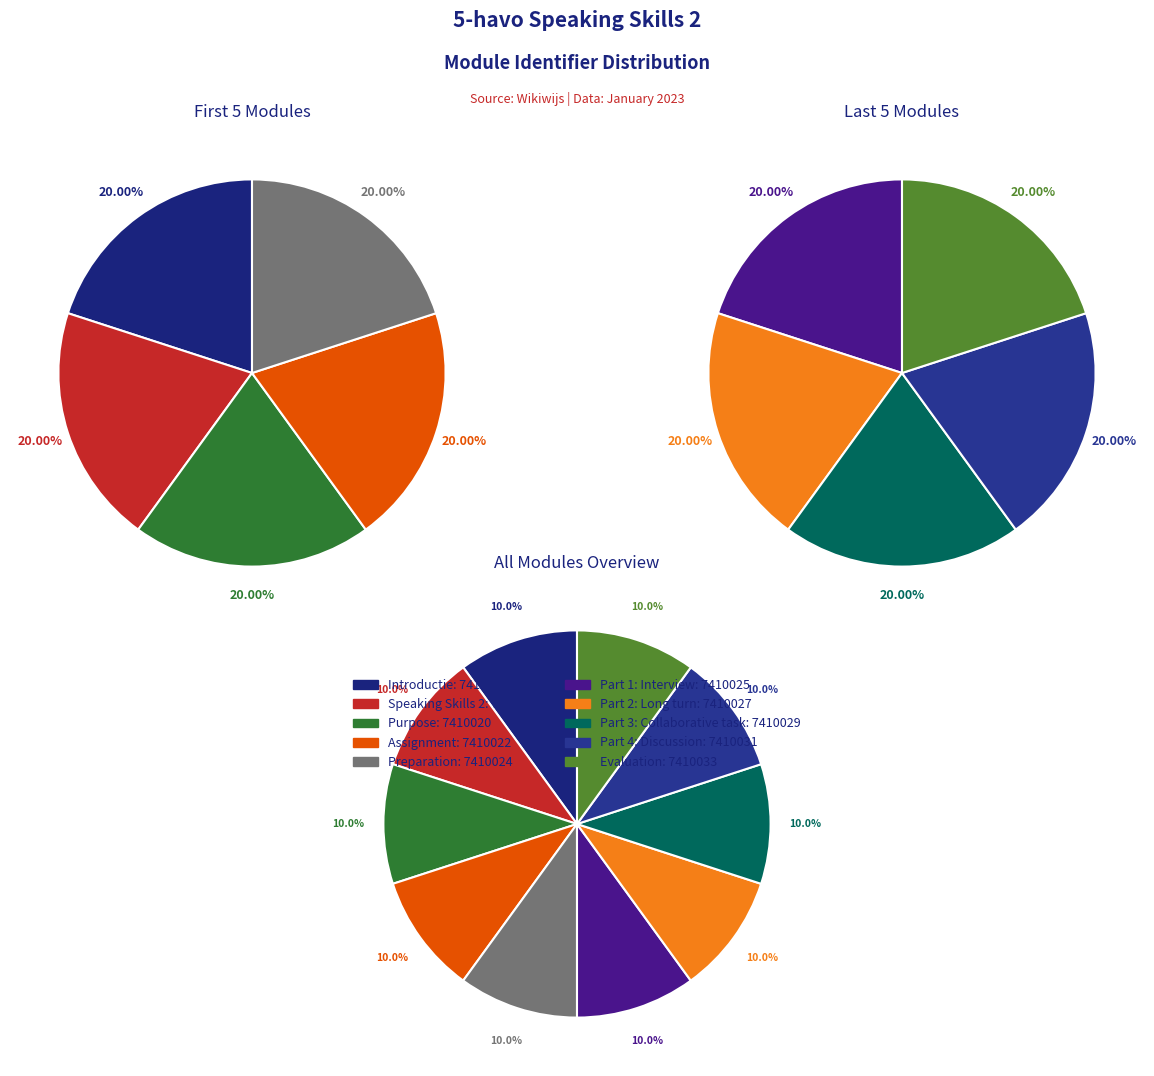

Rank the categories by value from highest to lowest.

Evaluation, Part 4: Discussion, Part 3: Collaborative task, Part 2: Long turn, Part 1: Interview, Preparation, Assignment, Purpose, Speaking Skills 2, Introductie